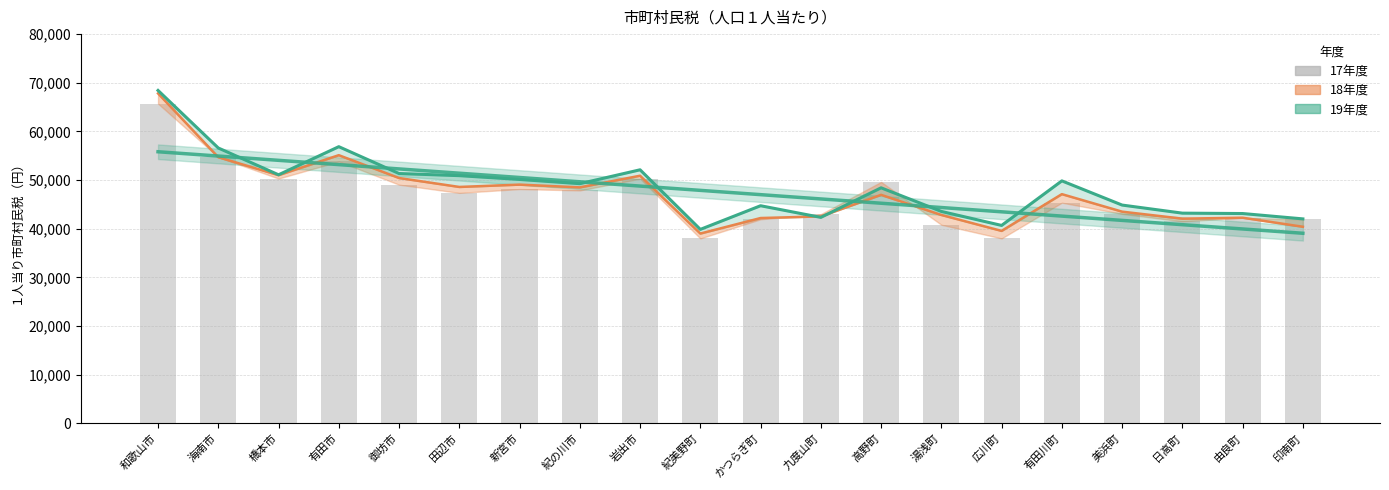

What is the label of the 14th bar from the right?

新宮市